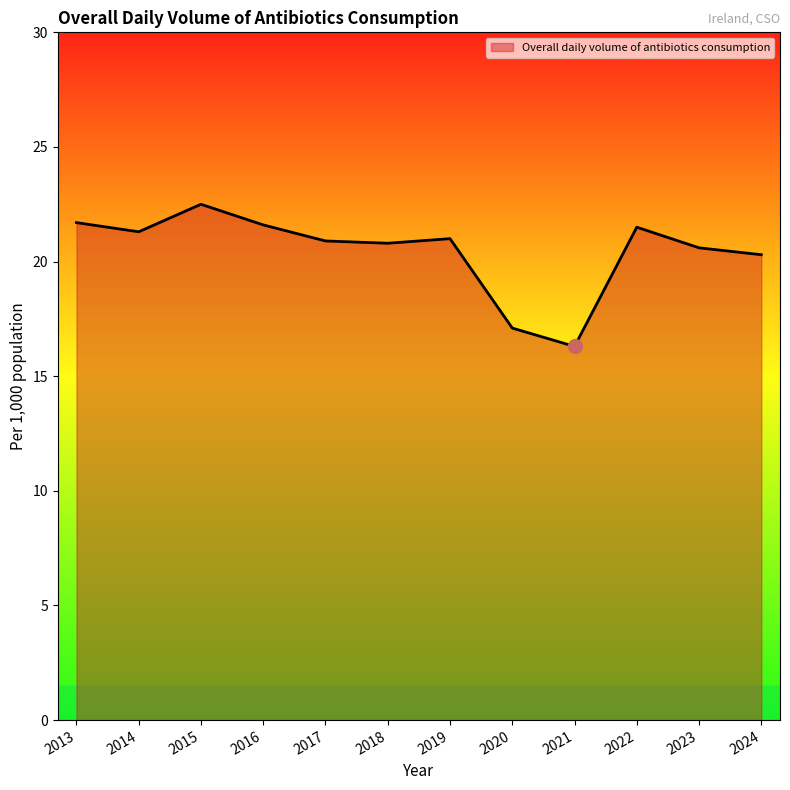

What is the ratio of the value at 2018 to the value at 2017?

1.0